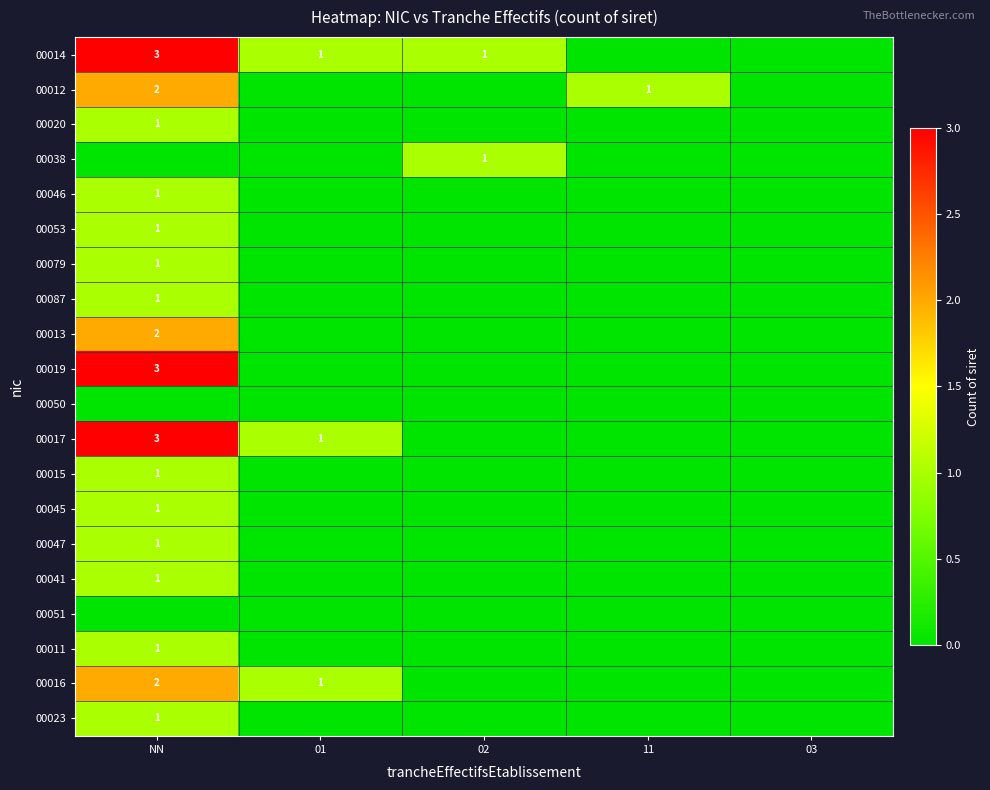

Is it true that 00014 equals 1 at 02?

True